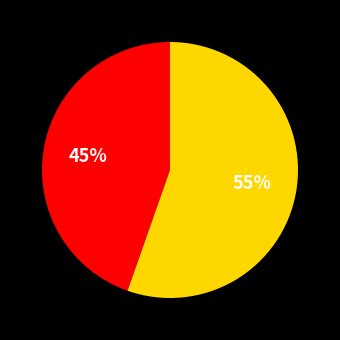

To the nearest percent, what is the average slice percentage?

50%